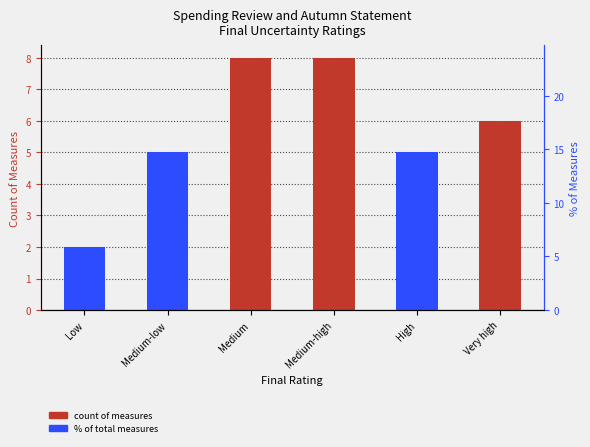

How many bars are there in total?

6